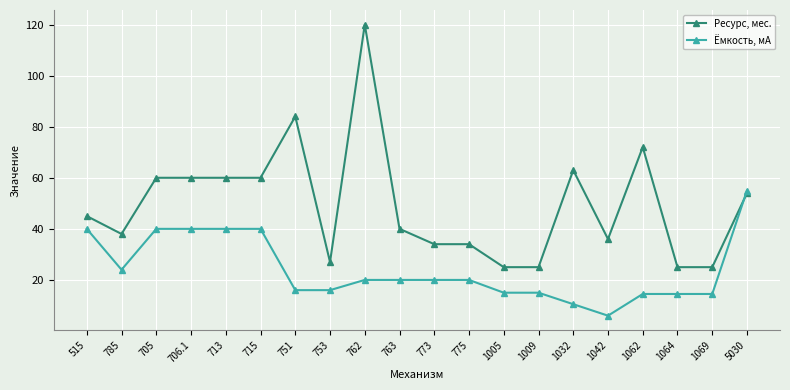

What is the total value across all series at 753?

43.0